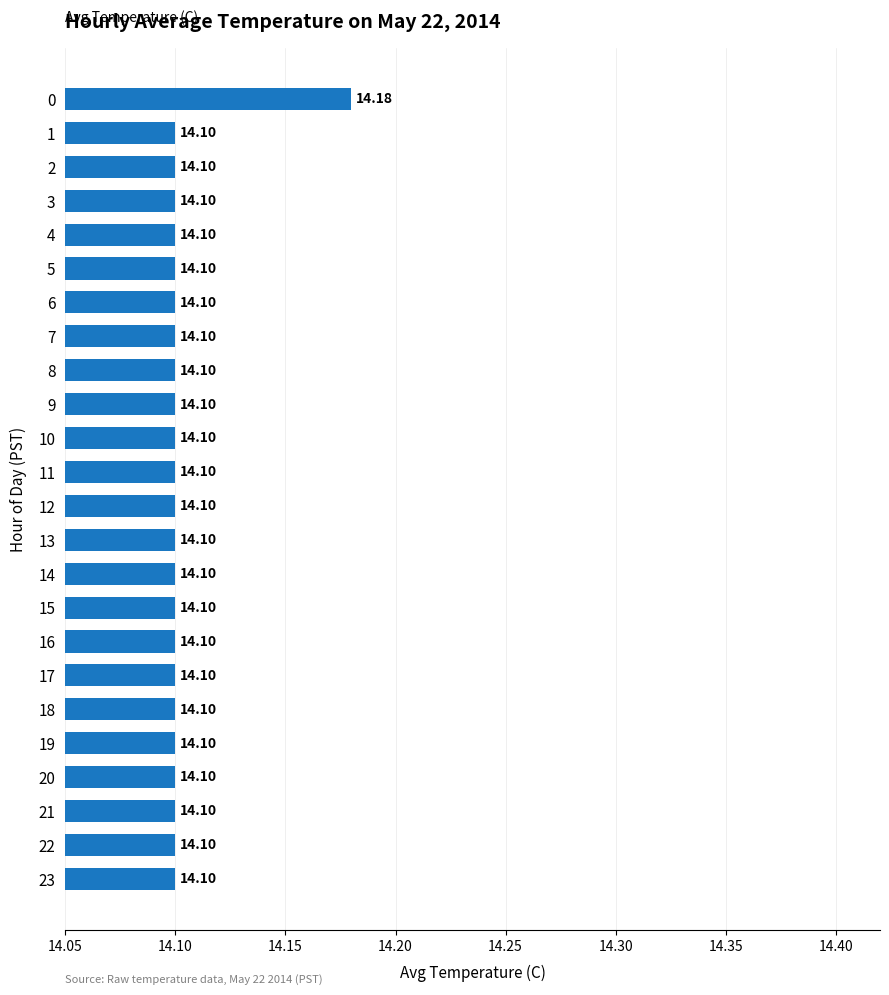

Approximately how many times larger is the value at 23 compared to 20?

1.0